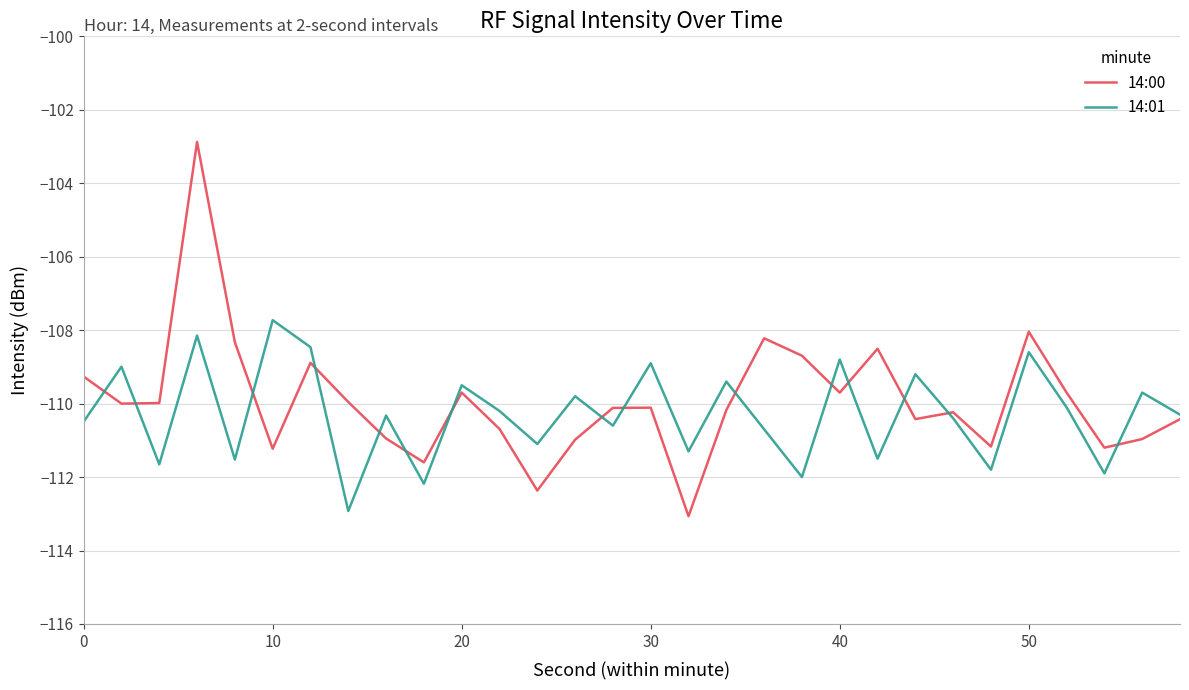

Rank the series by their maximum value, from lowest to highest.

14:01, 14:00